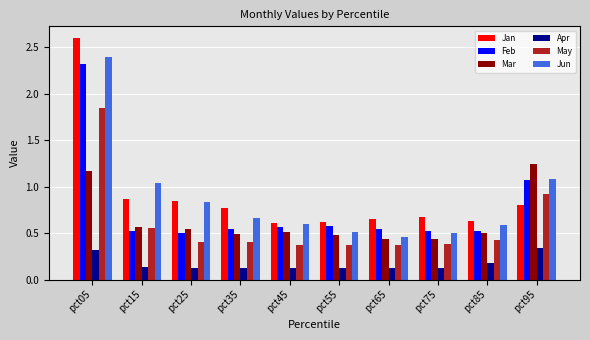

Which category has the highest value in the Feb series?

pct05